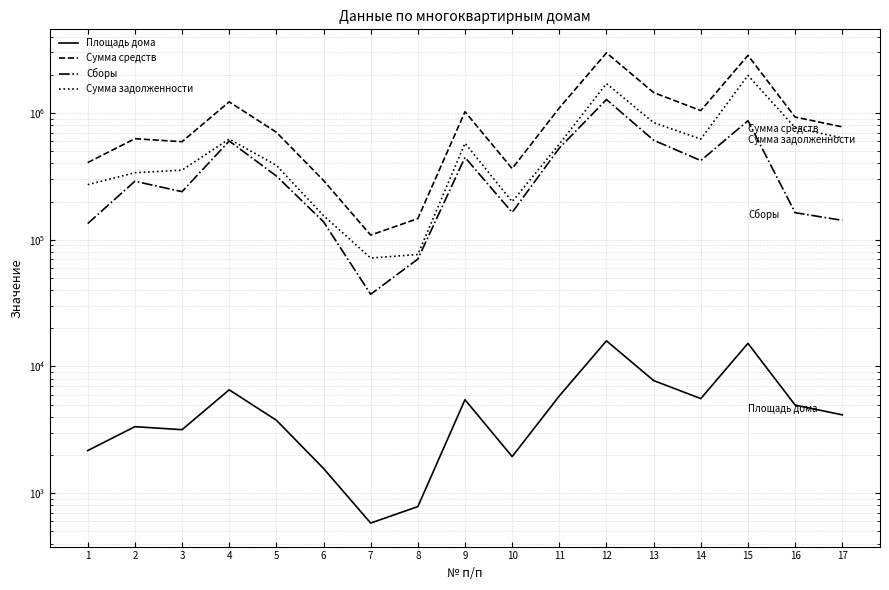

True or false: Сборы has more than 1 points higher than both neighbors.

True